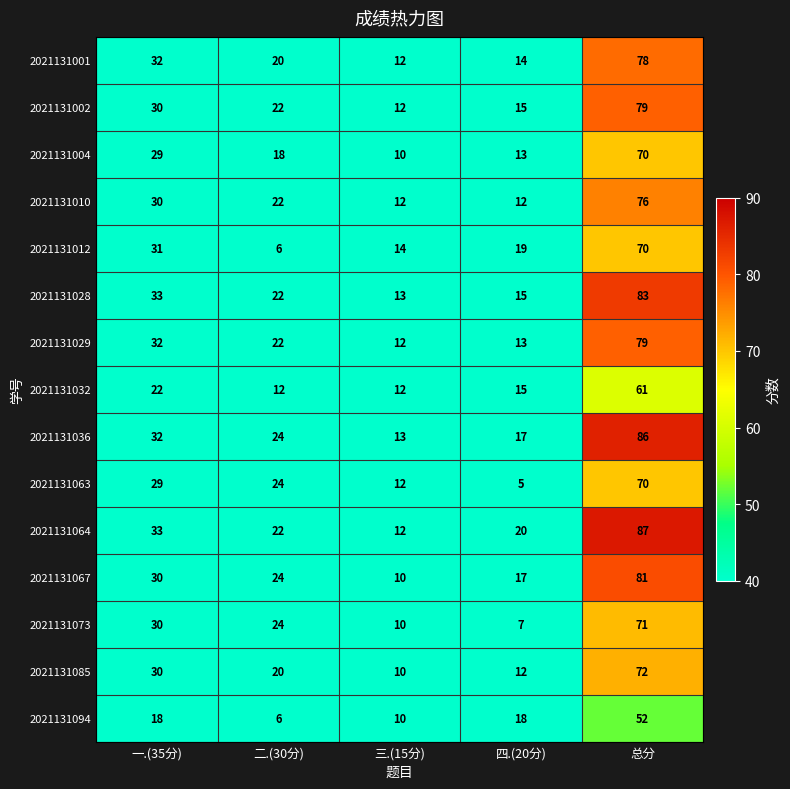

What is the spread (max minus min) of values at 总分?

35